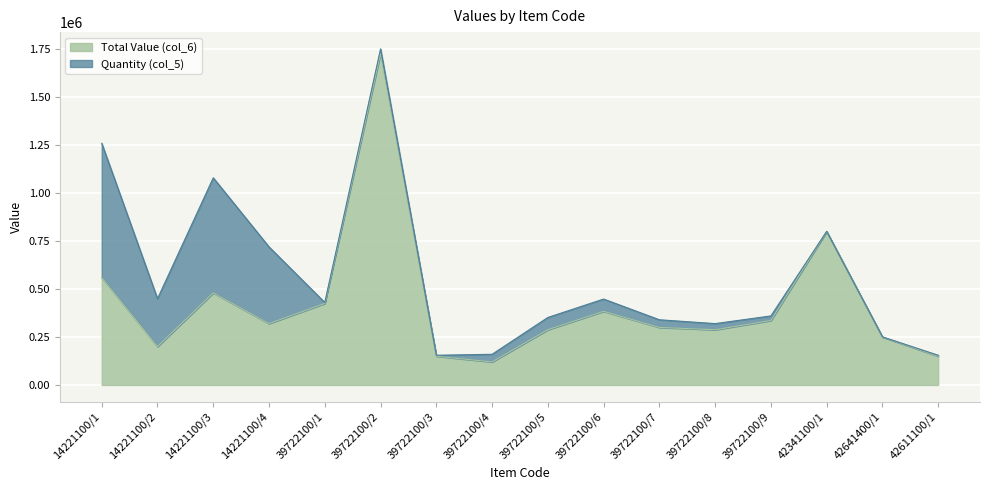

Between 42611100/1 and 39722100/1, which is larger?

39722100/1